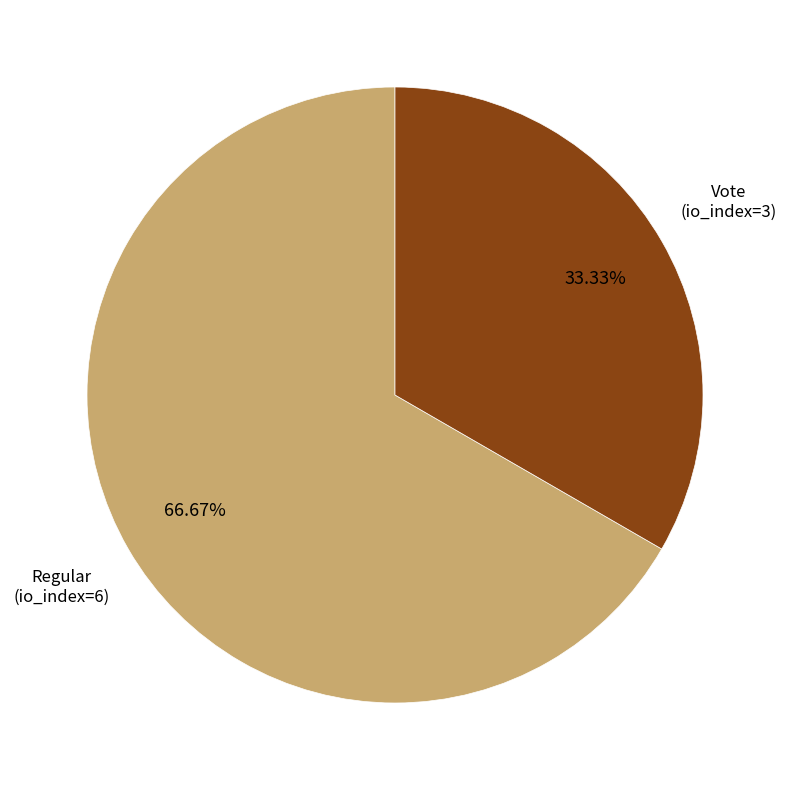

Count the number of slices in the pie.

2